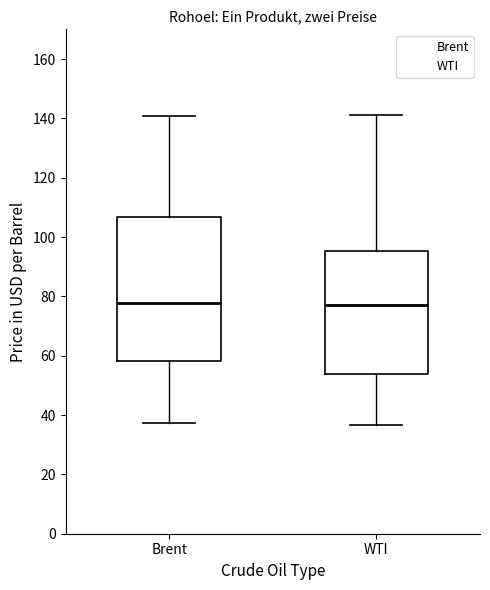

Reading left to right, read every box against the y-axis: the position of its median line, the range the box covers, and the ends of its whiskers. The values are not printed on the chart, so give them approximately, as read against the axis.

Brent: median 78, box 58 to 106, whiskers 38 to 140
WTI: median 78, box 54 to 96, whiskers 36 to 140